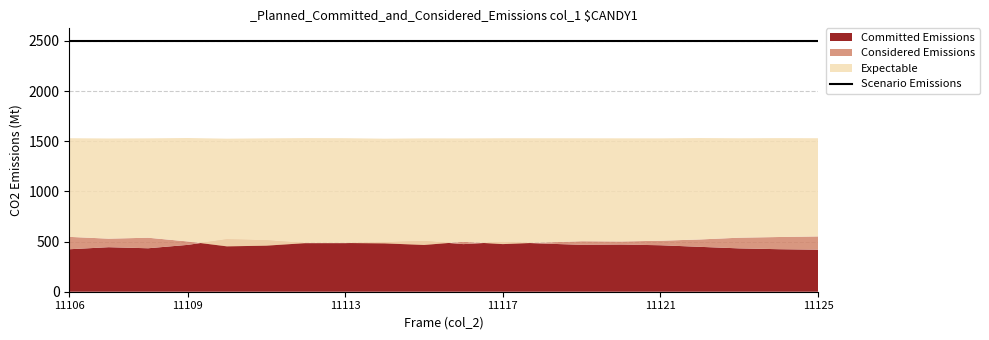

True or false: Committed Emissions has more than 0 interior local peaks.

True